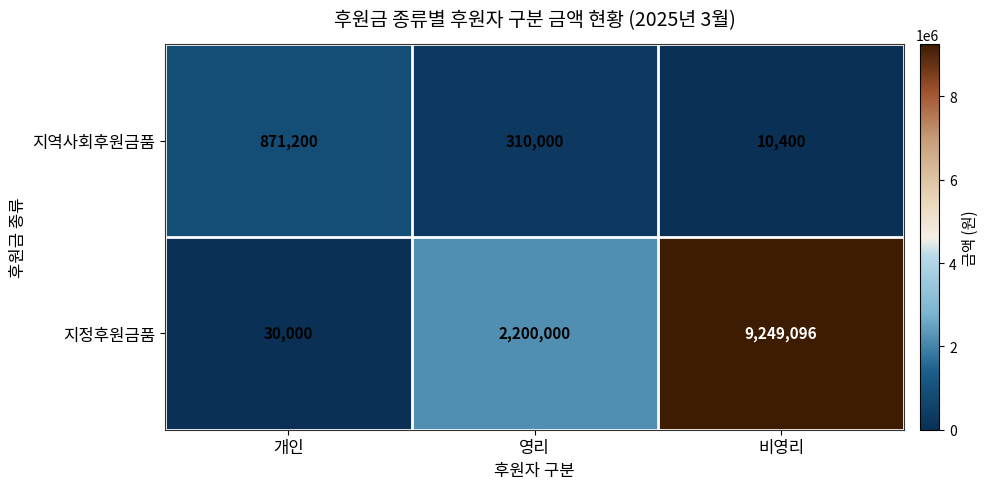

At which category does the chart reach its minimum across all series?

비영리